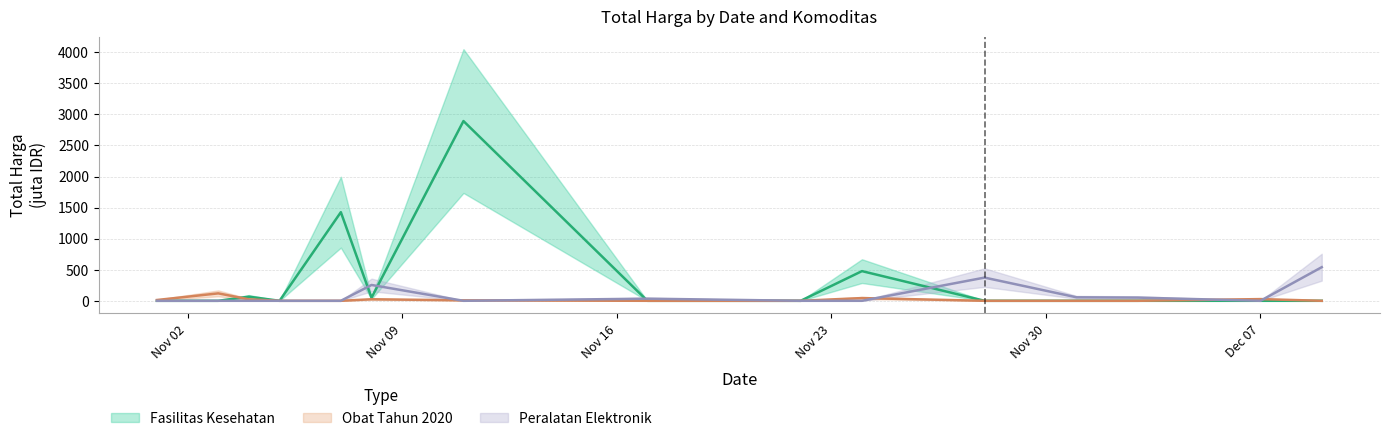

What is the average value of the Fasilitas Kesehatan series?

327.5